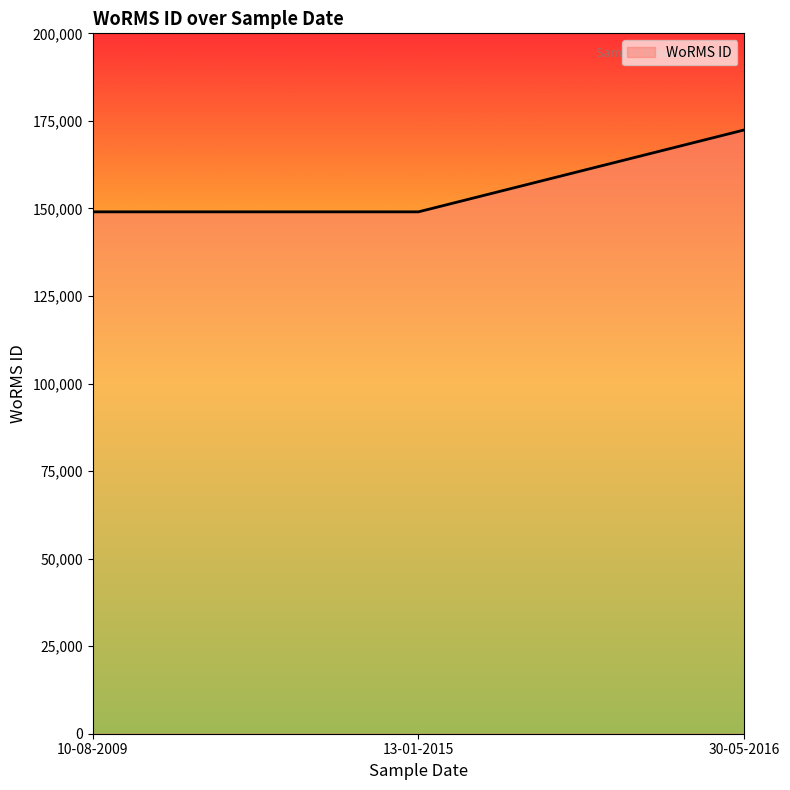

What is the average value?

156825